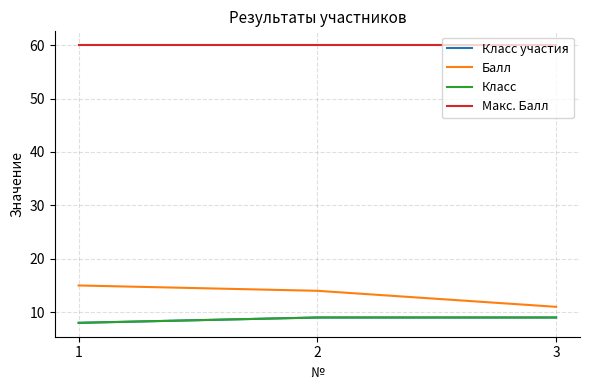

Does the chart have visible grid lines?

Yes